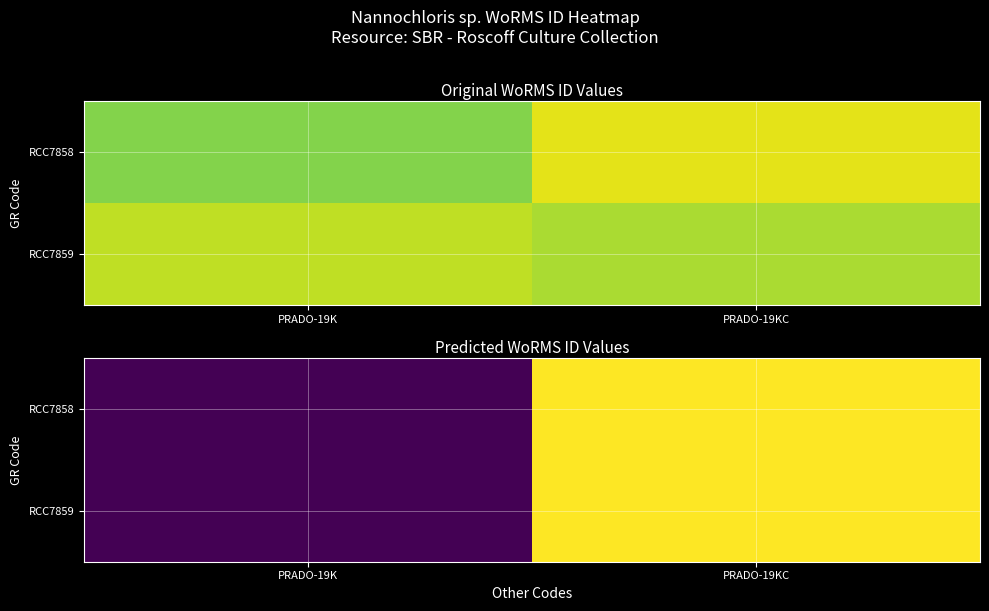

Which has a higher value, PRADO-19K or PRADO-19KC?

PRADO-19KC